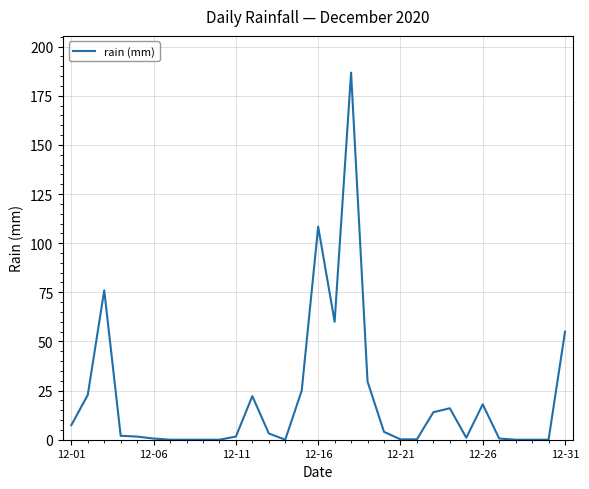

What is the maximum value shown in the chart?

186.8